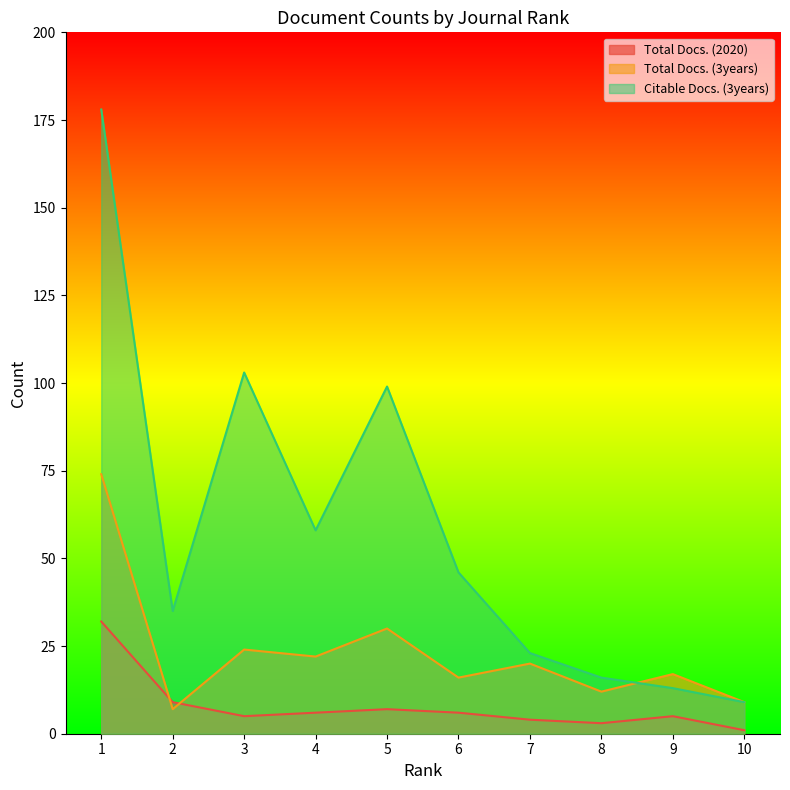

Reading left to right, transcribe all the data shown in this chart.

Total Docs. (2020): 1=32	2=9	3=5	4=6	5=7	6=6	7=4	8=3	9=5	10=1
Total Docs. (3years): 1=74	2=7	3=24	4=22	5=30	6=16	7=20	8=12	9=17	10=9
Citable Docs. (3years): 1=178	2=35	3=103	4=58	5=99	6=46	7=23	8=16	9=13	10=9